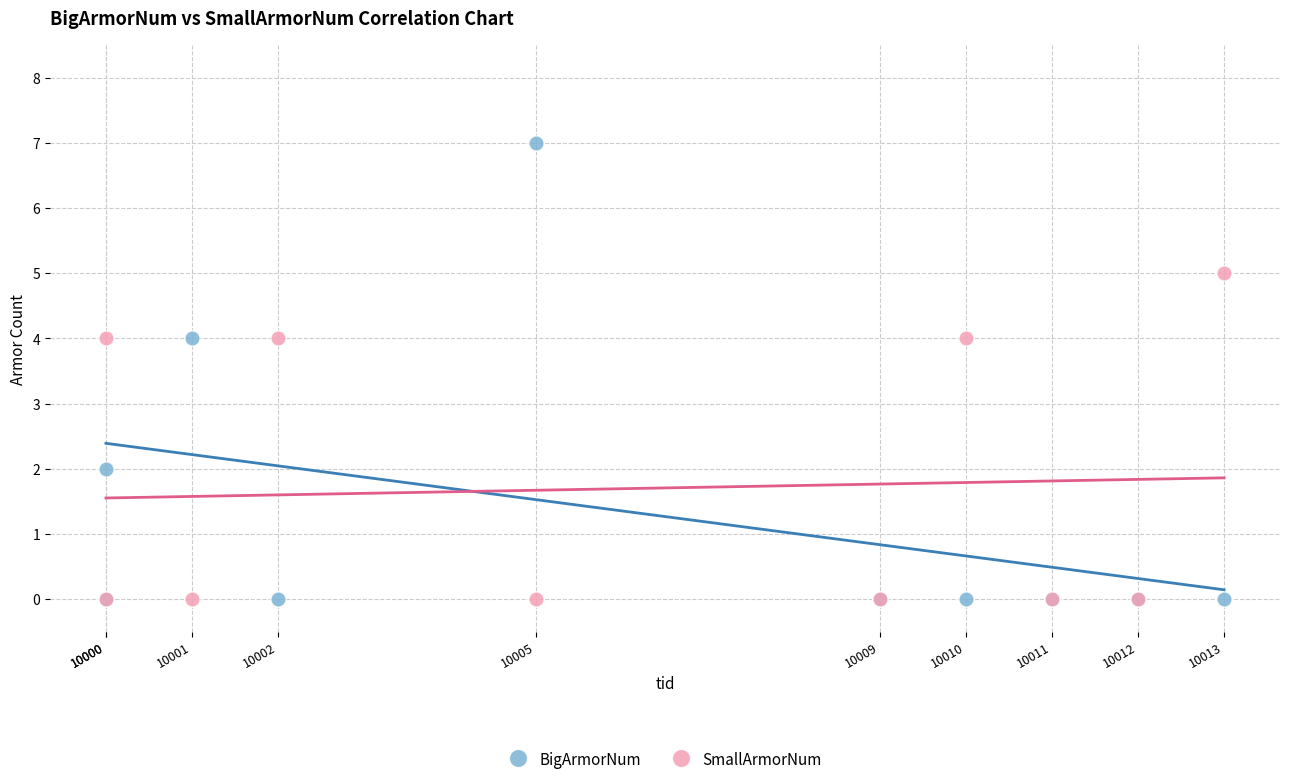

Which series has the widest spread of Y values?

BigArmorNum